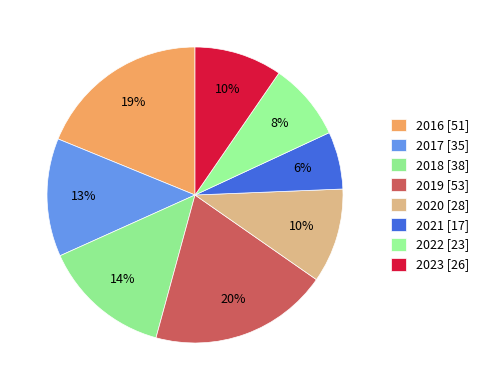

To the nearest percent, what portion does 2020 represent?

10%